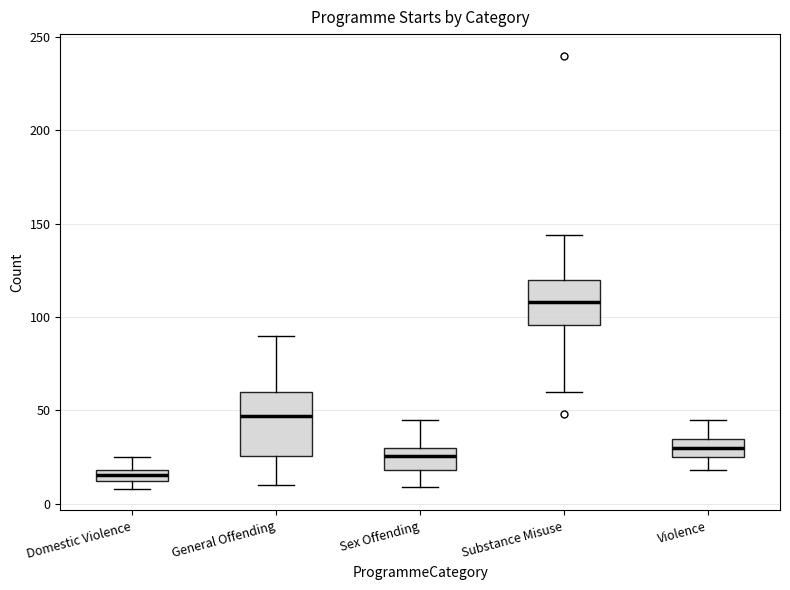

Which box's median line is the lowest?

Domestic Violence